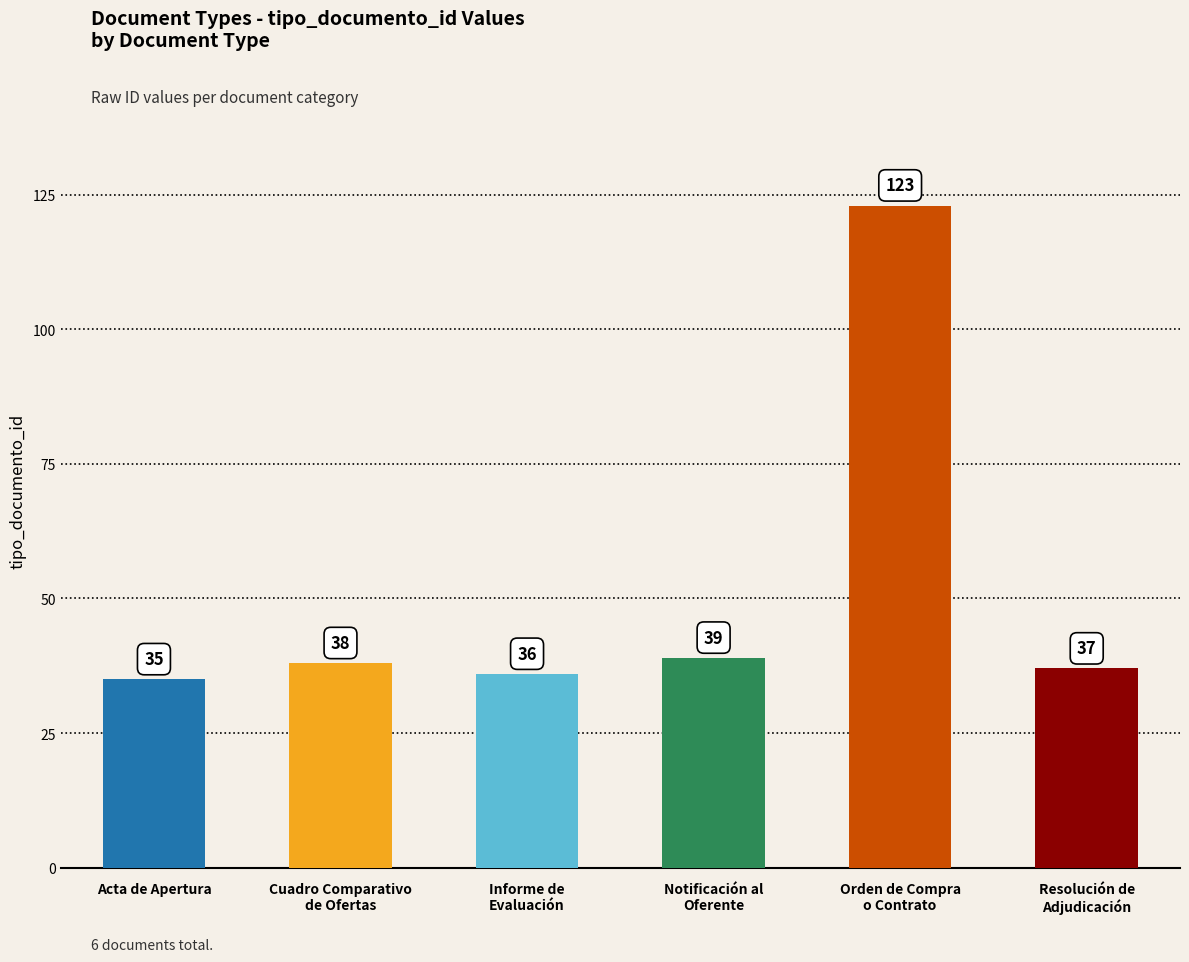

At which category does the chart reach its peak across all series?

Orden de Compra
o Contrato